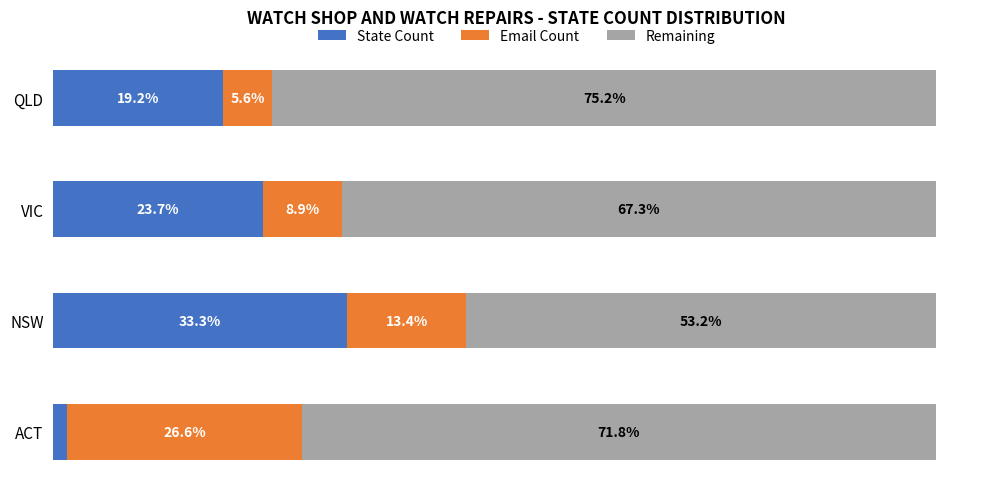

Which category has the lowest value in the State Count series?

ACT